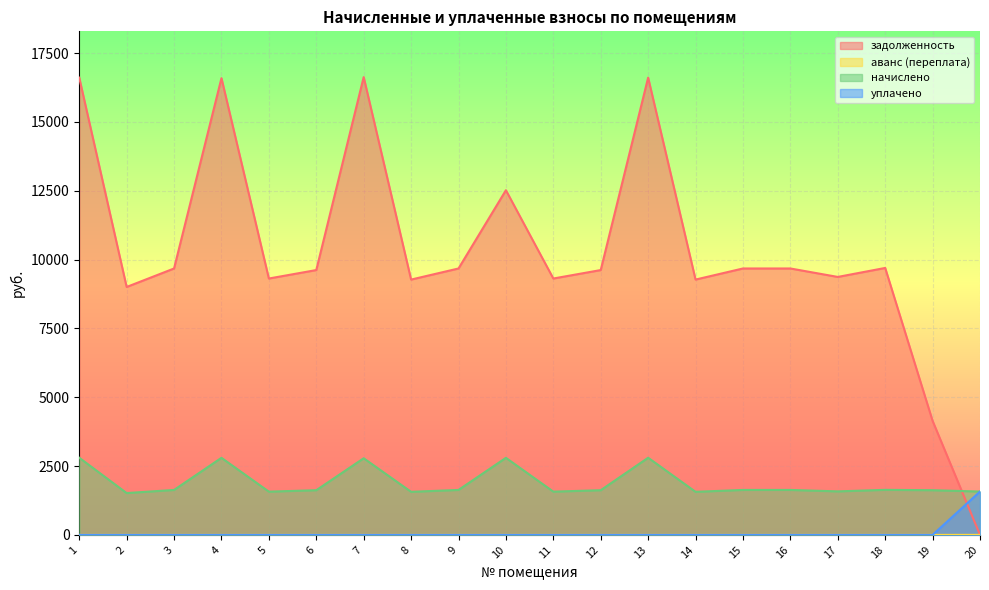

How many distinct data groups are displayed?

4